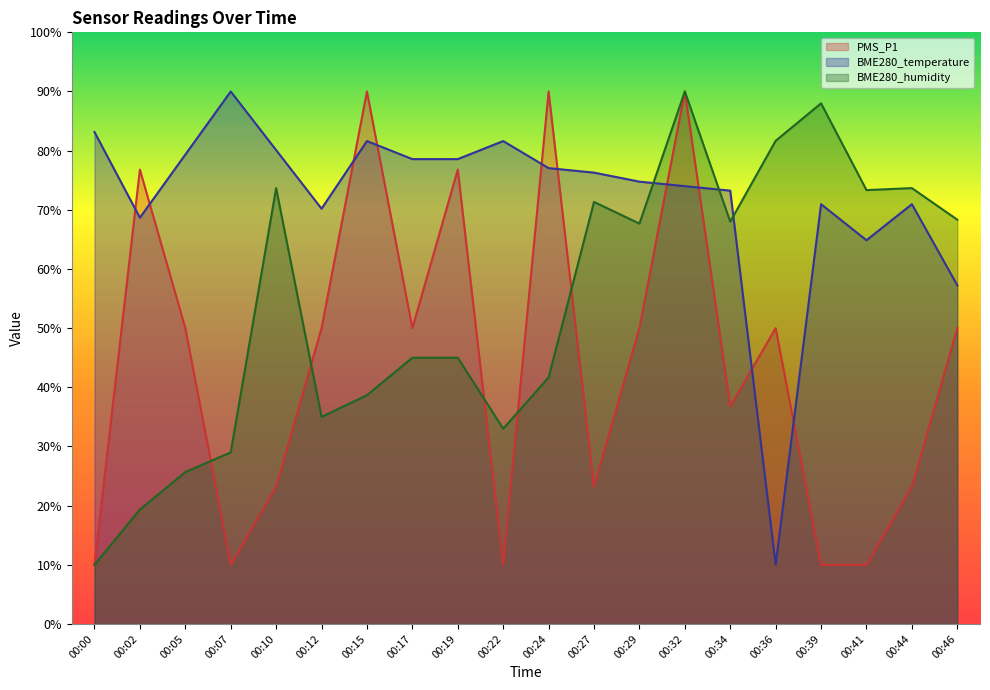

How many lines are shown in the chart?

3